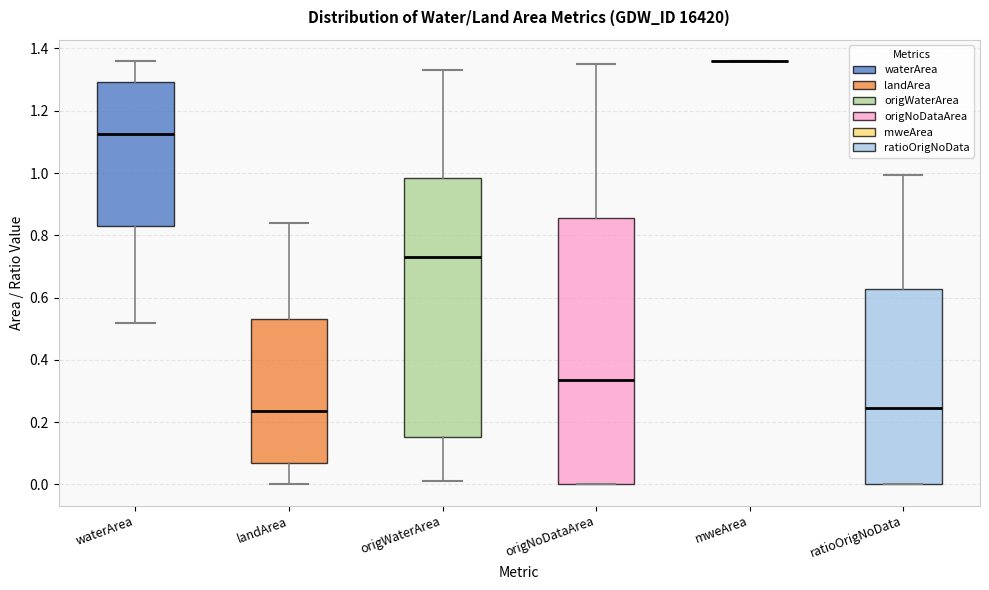

Reading left to right, read every box against the y-axis: the position of its median line, the range the box covers, and the ends of its whiskers. The values are not printed on the chart, so give them approximately, as read against the axis.

waterArea: median 1.12, box 0.84 to 1.30, whiskers 0.52 to 1.36
landArea: median 0.24, box 0.06 to 0.54, whiskers 0.00 to 0.84
origWaterArea: median 0.74, box 0.16 to 0.98, whiskers 0.02 to 1.34
origNoDataArea: median 0.34, box 0.00 to 0.86, whiskers 0.00 to 1.36
mweArea: box collapsed to a line at 1.36, whiskers 1.36 to 1.36
ratioOrigNoData: median 0.24, box 0.00 to 0.62, whiskers 0.00 to 1.00